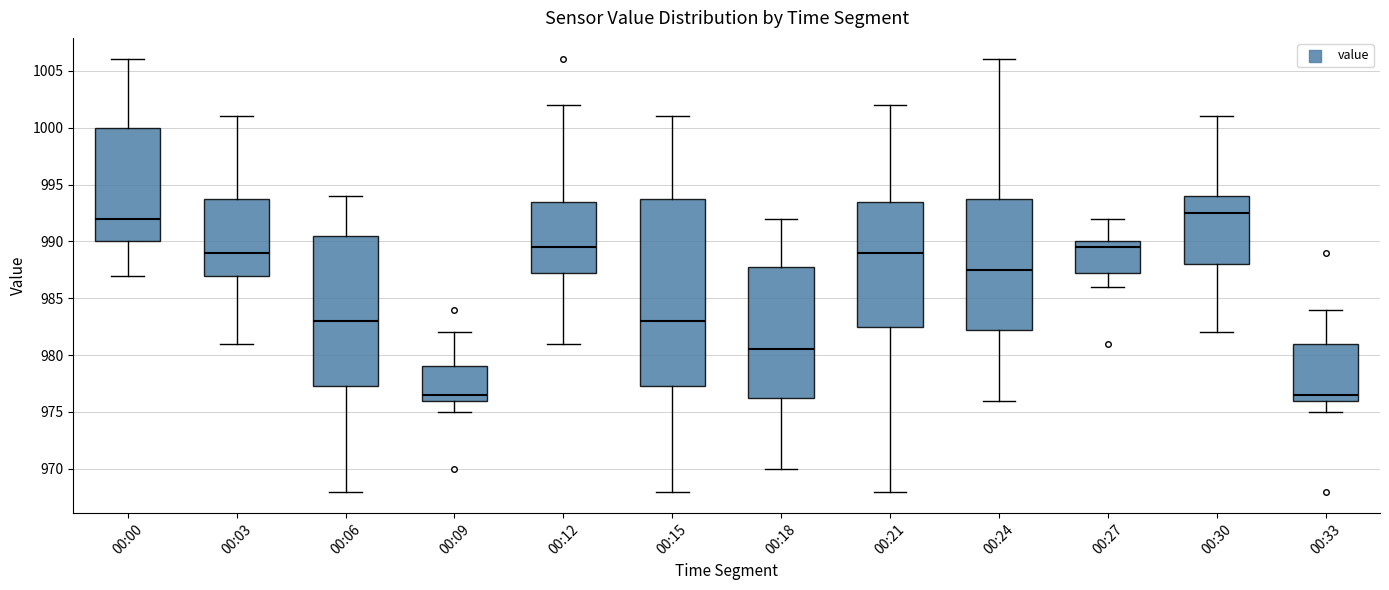

Reading left to right, read every box against the y-axis: the position of its median line, the range the box covers, and the ends of its whiskers. The values are not printed on the chart, so give them approximately, as read against the axis.

00:00: median 992.0, box 990.0 to 1000.0, whiskers 987.0 to 1006.0
00:03: median 989.0, box 987.0 to 994.0, whiskers 981.0 to 1001.0
00:06: median 983.0, box 977.5 to 990.5, whiskers 968.0 to 994.0
00:09: median 976.5, box 976.0 to 979.0, whiskers 975.0 to 982.0
00:12: median 989.5, box 987.5 to 993.5, whiskers 981.0 to 1002.0
00:15: median 983.0, box 977.5 to 994.0, whiskers 968.0 to 1001.0
00:18: median 980.5, box 976.5 to 988.0, whiskers 970.0 to 992.0
00:21: median 989.0, box 982.5 to 993.5, whiskers 968.0 to 1002.0
00:24: median 987.5, box 982.5 to 994.0, whiskers 976.0 to 1006.0
00:27: median 989.5, box 987.5 to 990.0, whiskers 986.0 to 992.0
00:30: median 992.5, box 988.0 to 994.0, whiskers 982.0 to 1001.0
00:33: median 976.5, box 976.0 to 981.0, whiskers 975.0 to 984.0